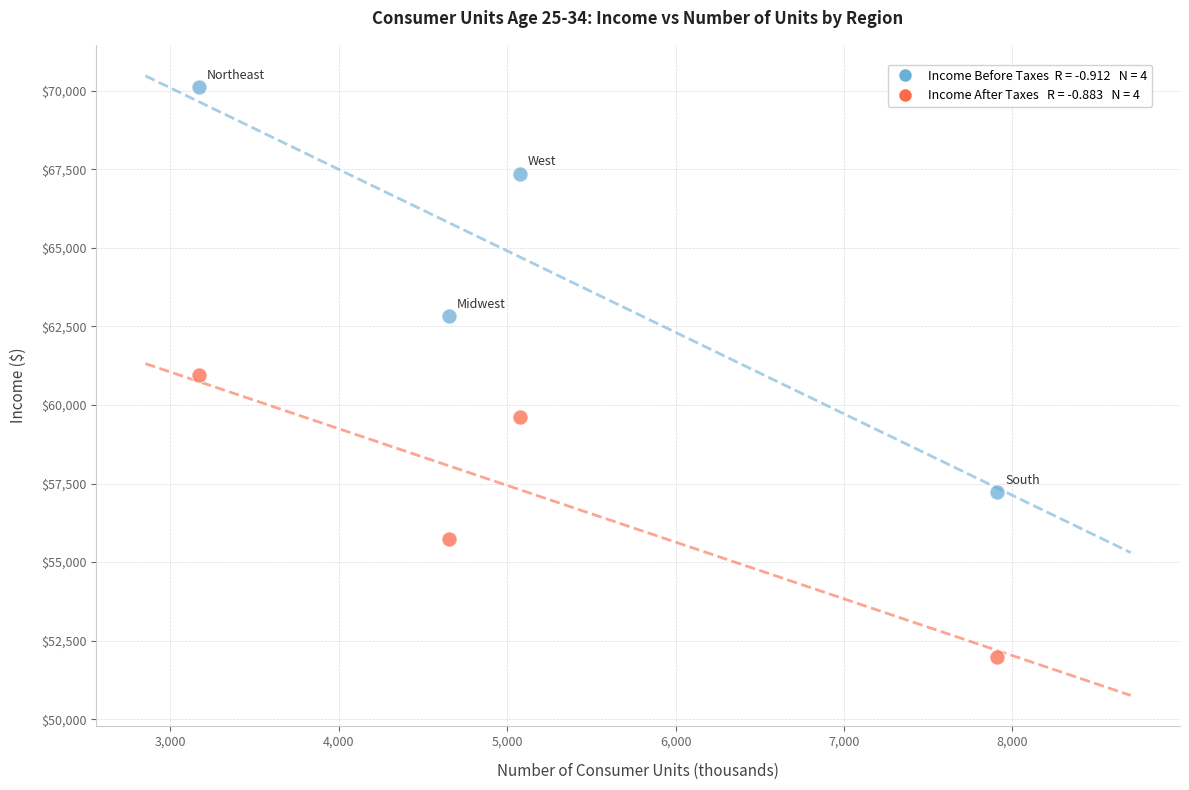

Across all data points, what is the range of Y values (max minus min)?

18140